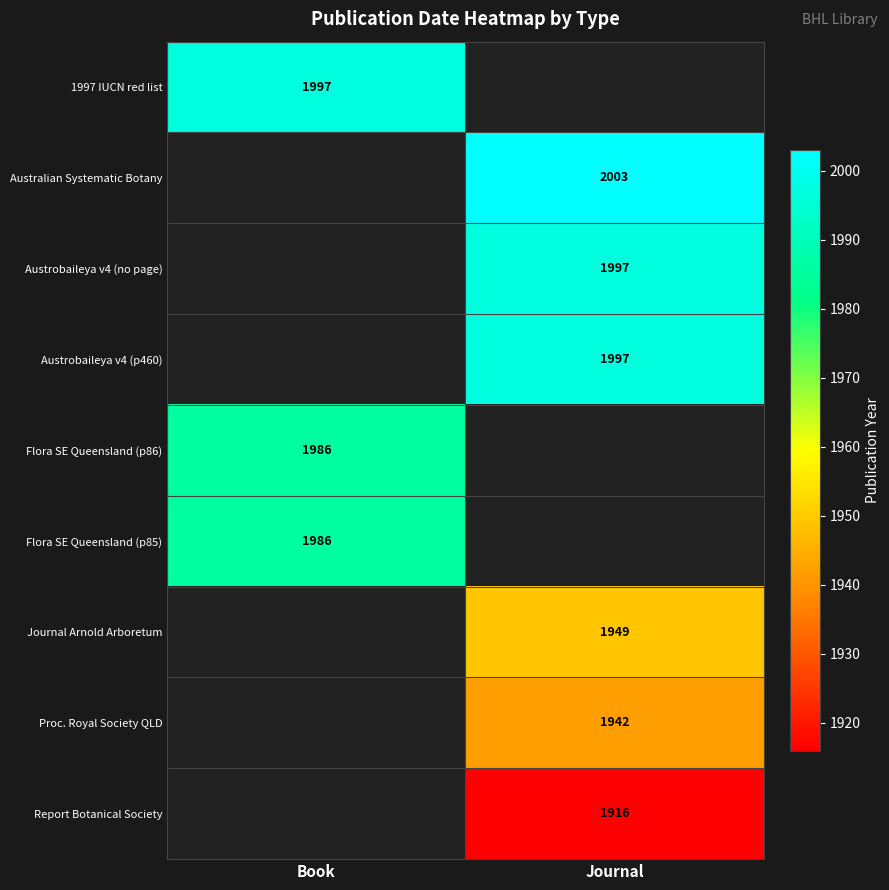

Between Book and Journal, which is larger?

Book